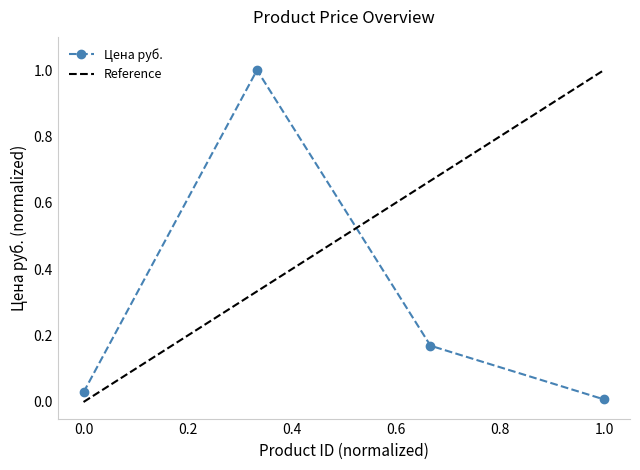

True or false: the data has more than 0 interior local peaks.

True